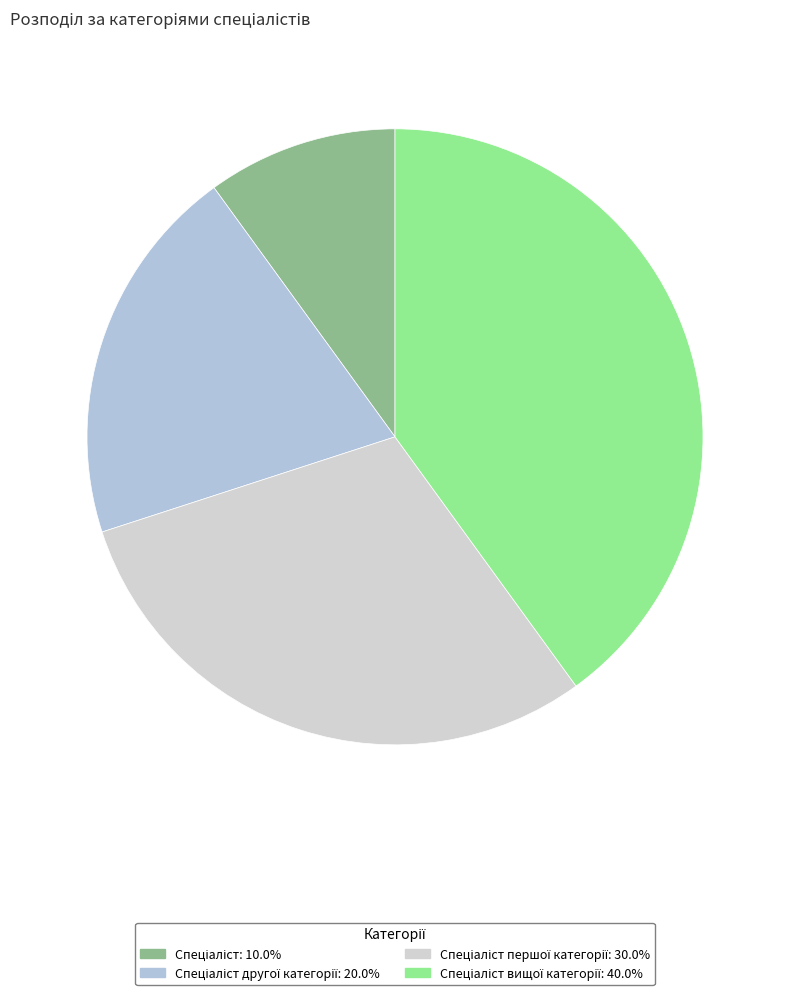

To the nearest percent, what is the difference between the largest and smallest slice percentages?

30%